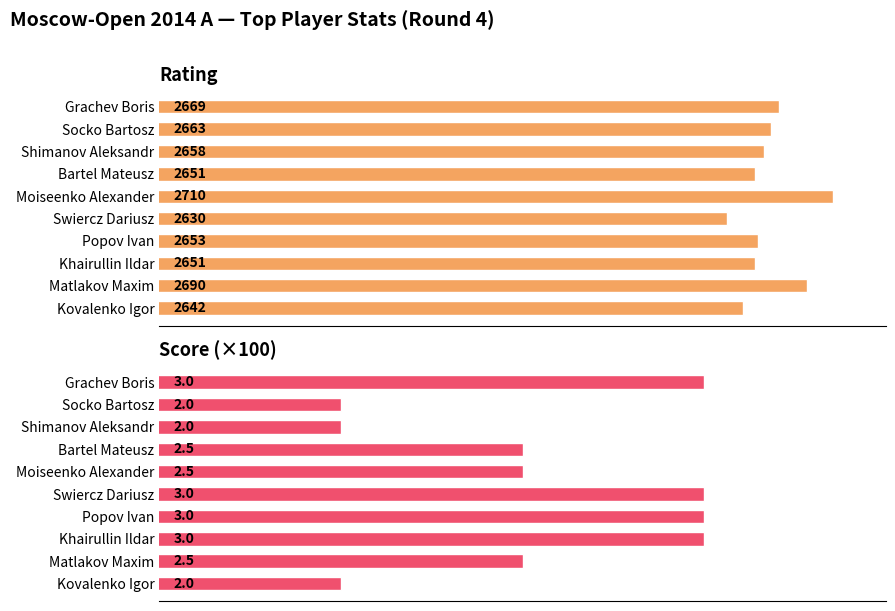

What is the lowest value of the Rating series?

2630